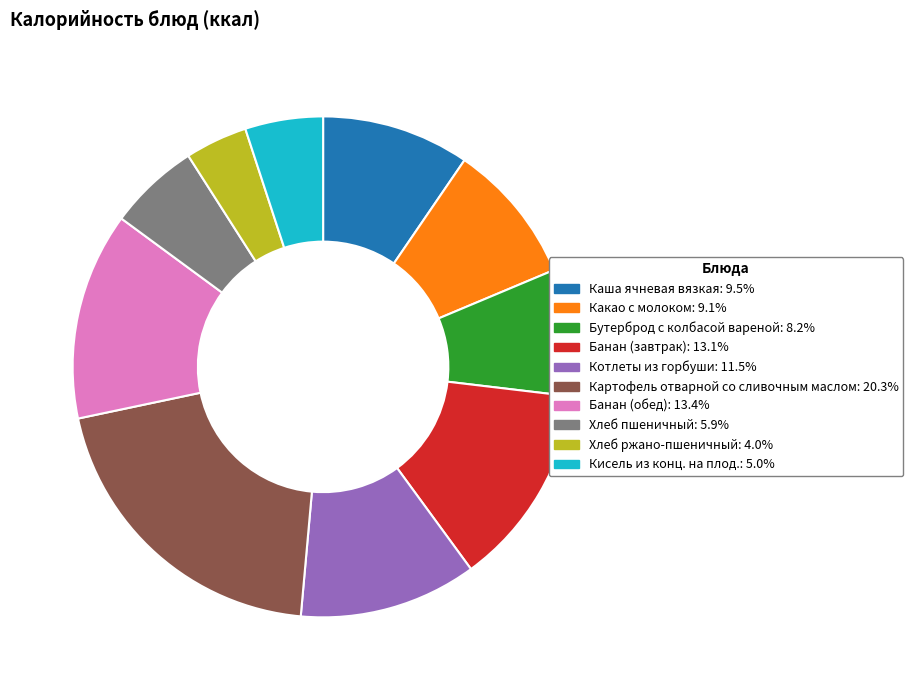

What is the largest slice in the pie chart?

Картофель отварной со сливочным маслом